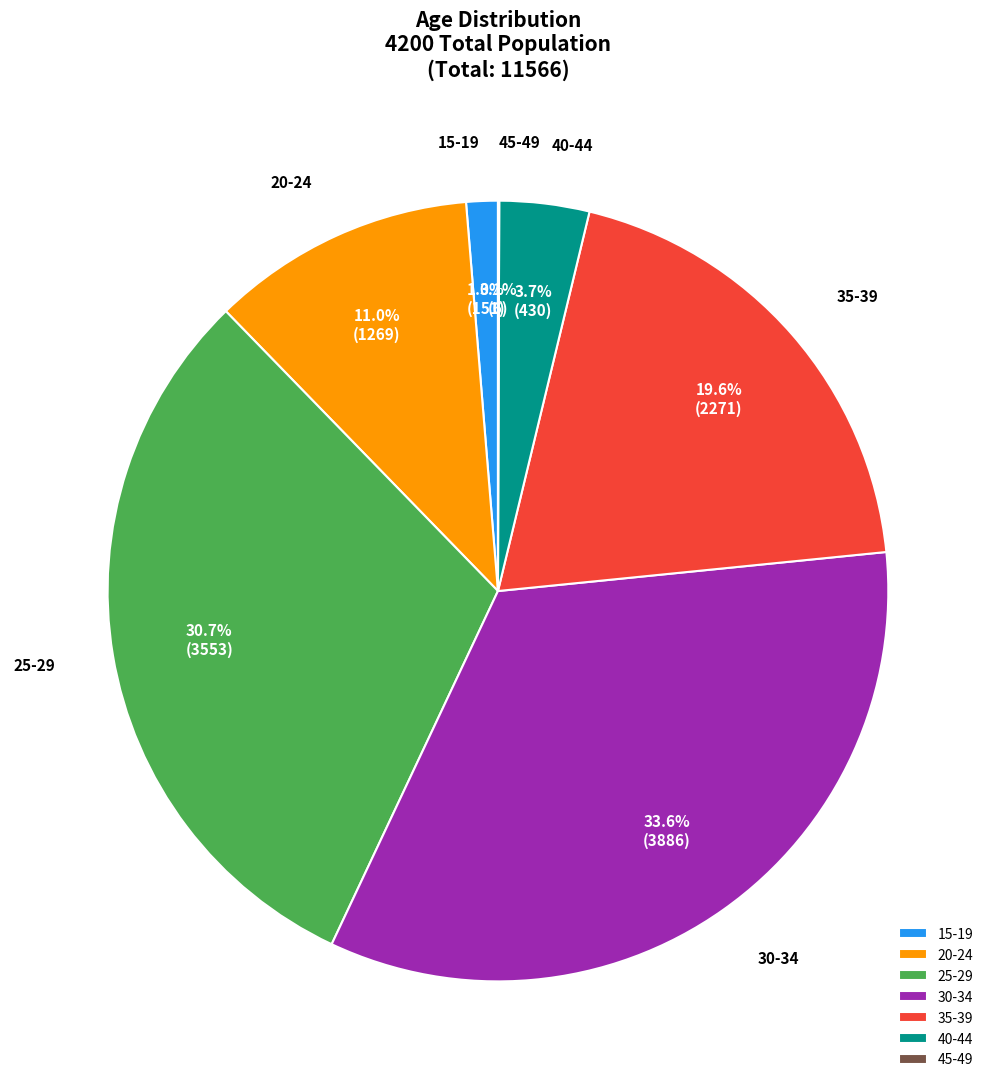

Is it true that 25-29 is 31% of the pie?

True